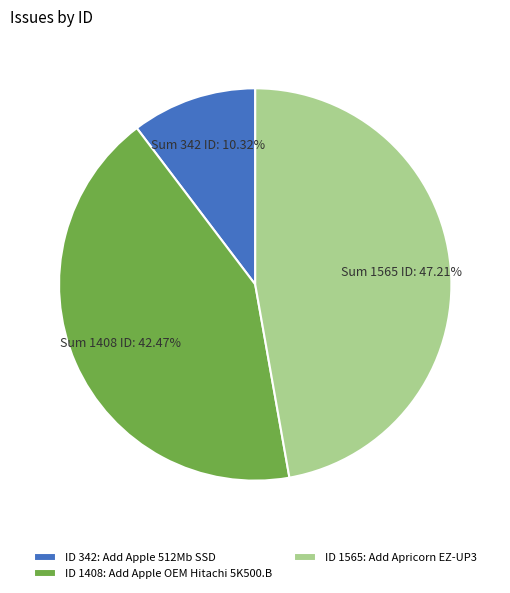

Rank the categories by value from highest to lowest.

ID 1565: Add Apricorn EZ-UP3, ID 1408: Add Apple OEM Hitachi 5K500.B, ID 342: Add Apple 512Mb SSD